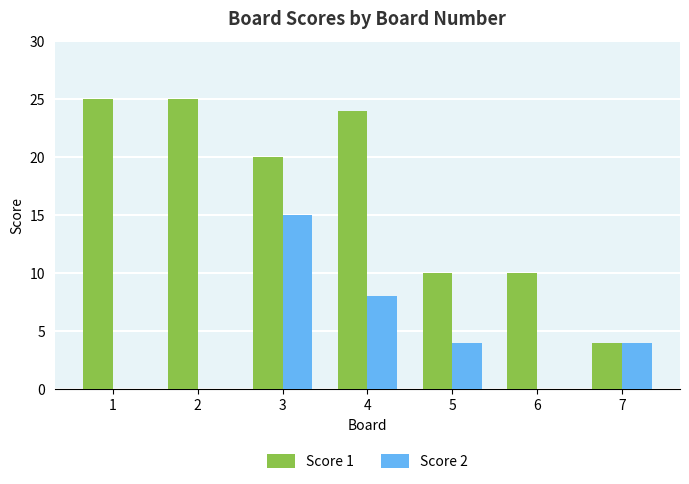

Between 2 and 5, which series saw the biggest shift?

Score 1